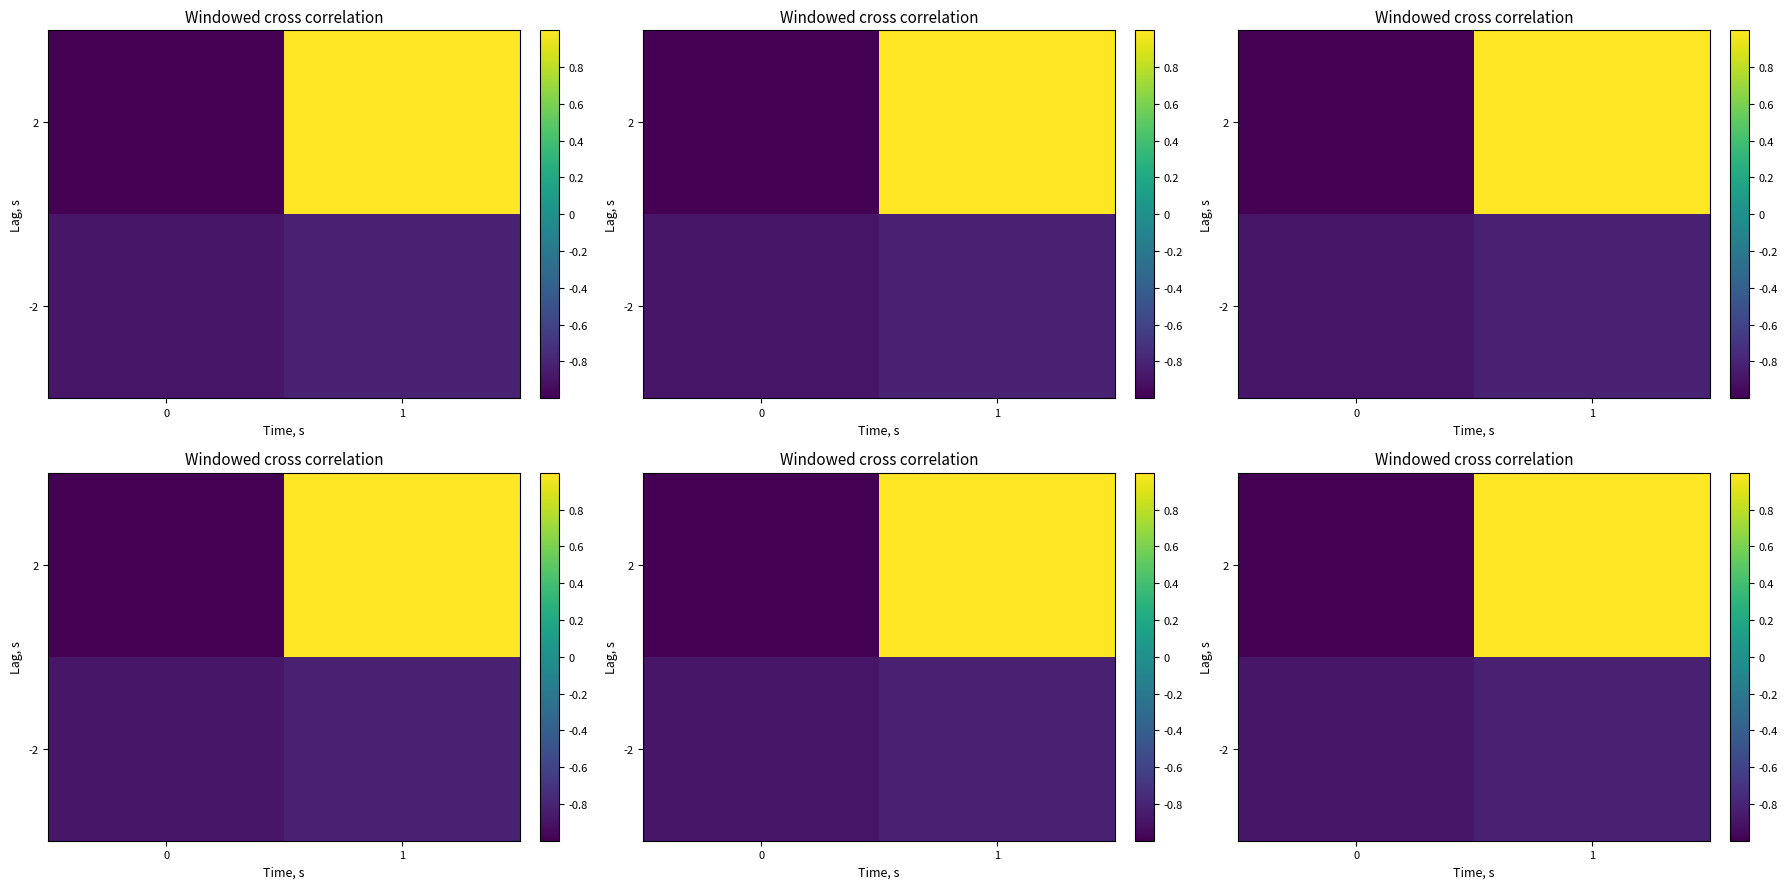

The value of -2 at 1 is -0.5. True or false?

False